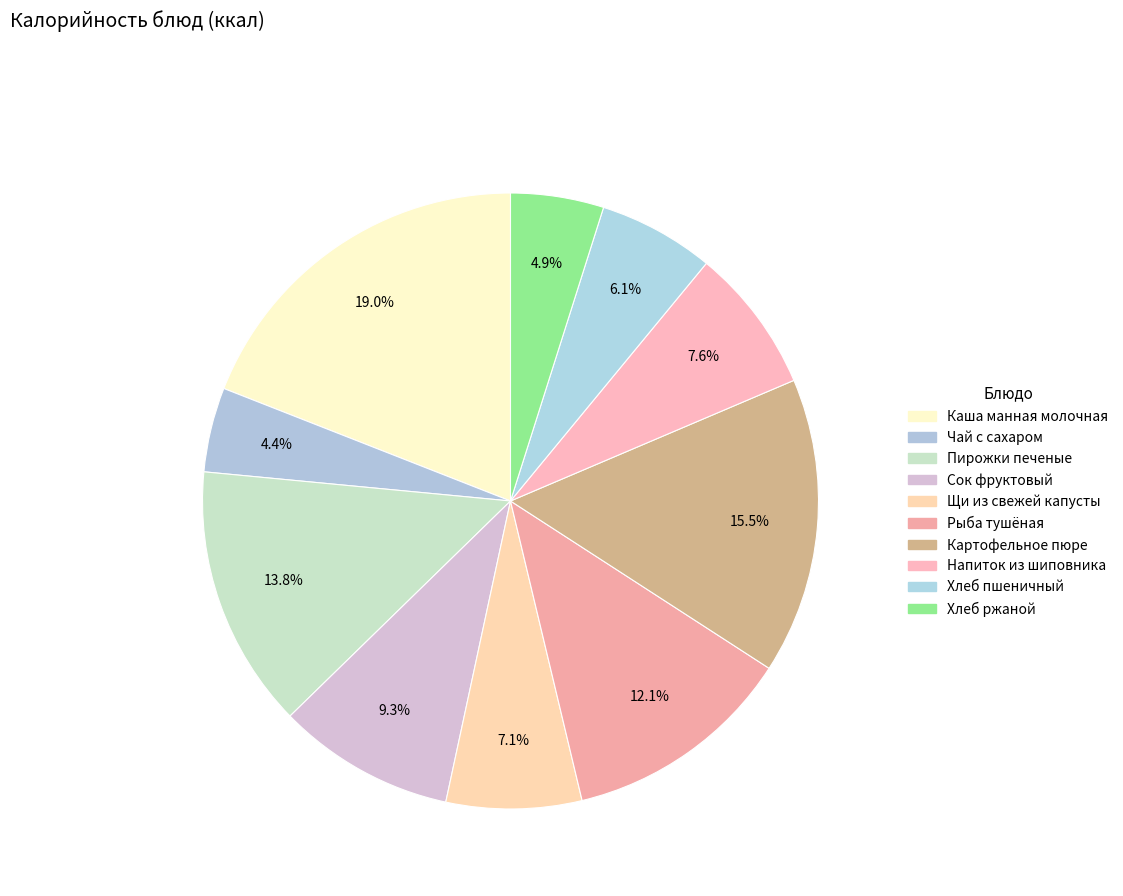

Is there any slice that represents more than half of the pie?

No